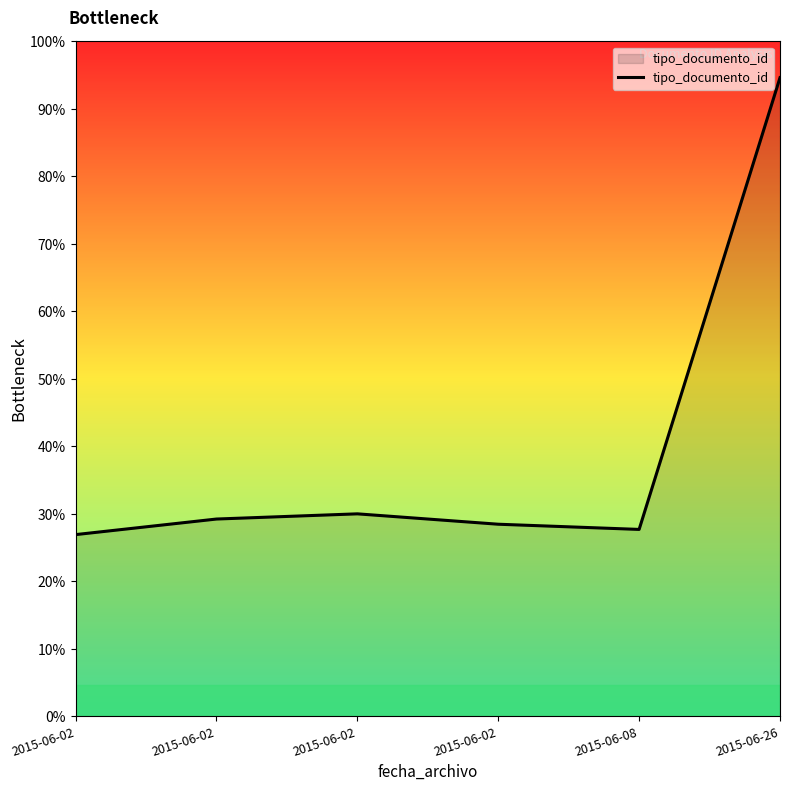

Rank the categories by value from highest to lowest.

2015-06-26, 2015-06-02, 2015-06-02, 2015-06-02, 2015-06-08, 2015-06-02